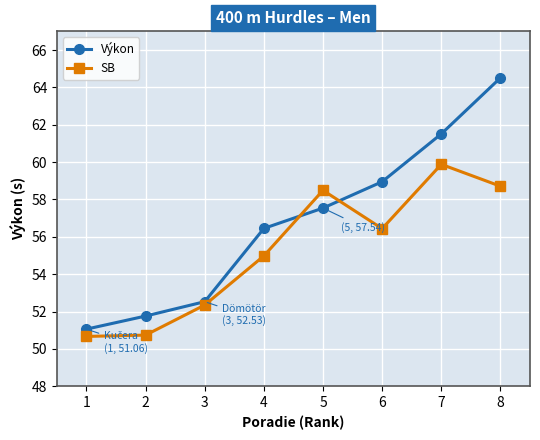

The SB series shows 77.1 at 2. True or false?

False